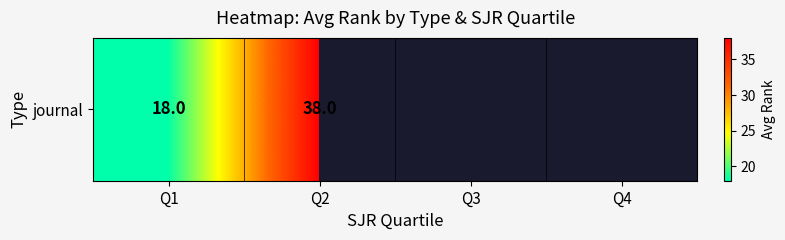

What is the approximate value at Q2?

38.0